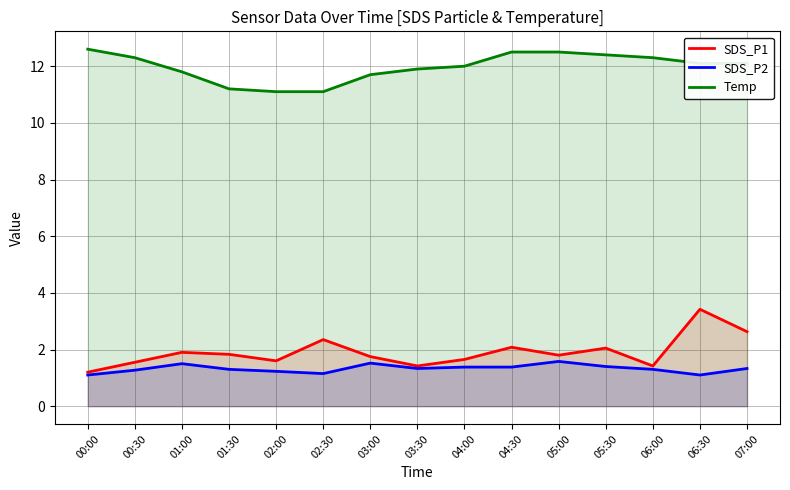

Is the value of Temp at 02:00 greater than the value of SDS_P1 at 02:00?

Yes